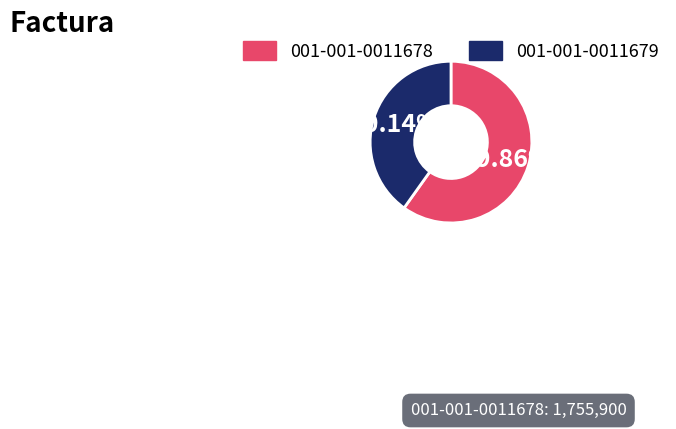

Which slice is the largest?

001-001-0011678